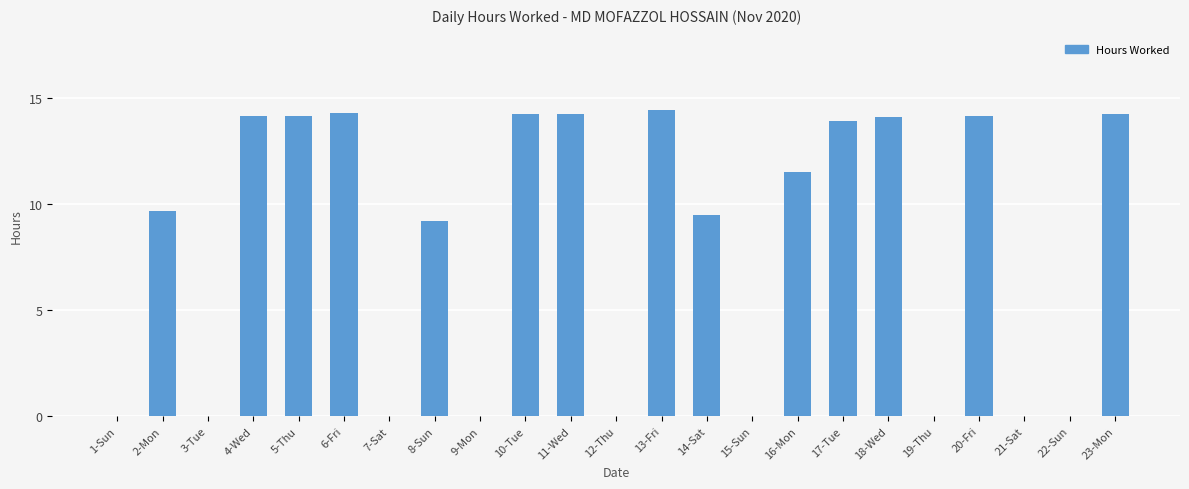

What is the difference between the values at 14-Sat and 2-Mon?

0.2